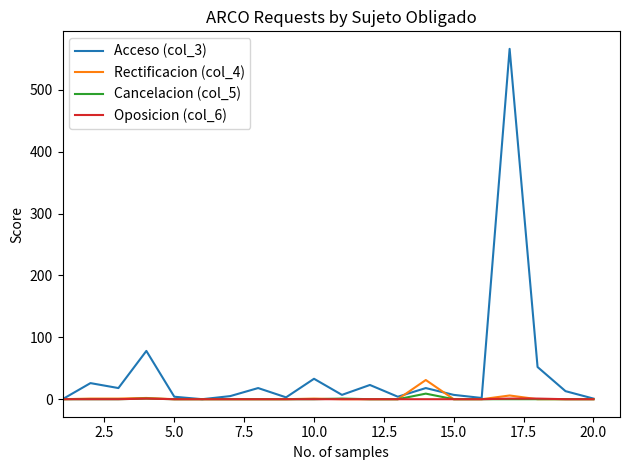

What is the difference between the maximum and minimum values in the Rectificacion (col_4) series?

31